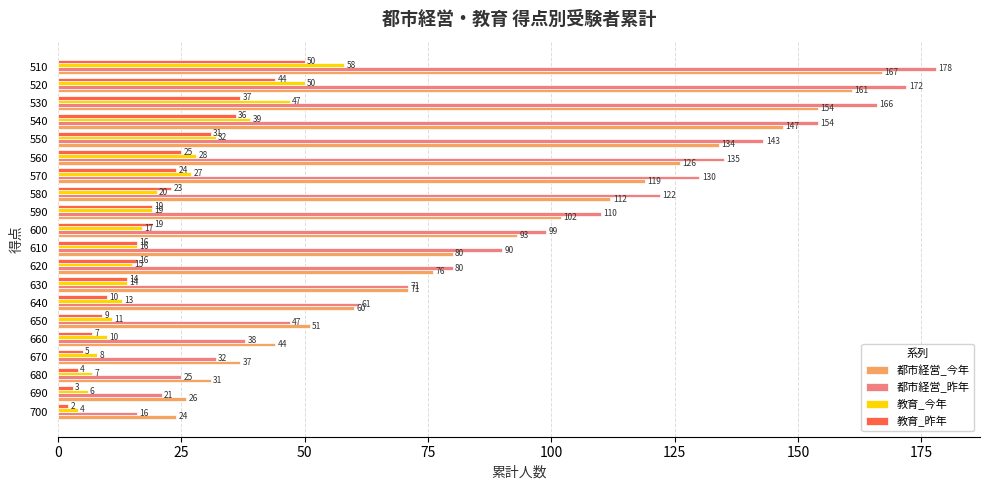

What is the total value across all series at 660?

99